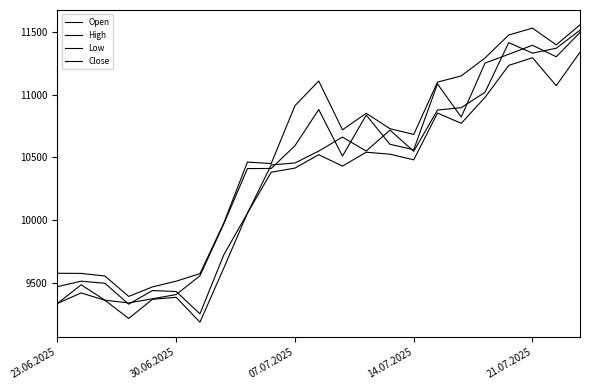

Does the chart have visible grid lines?

No